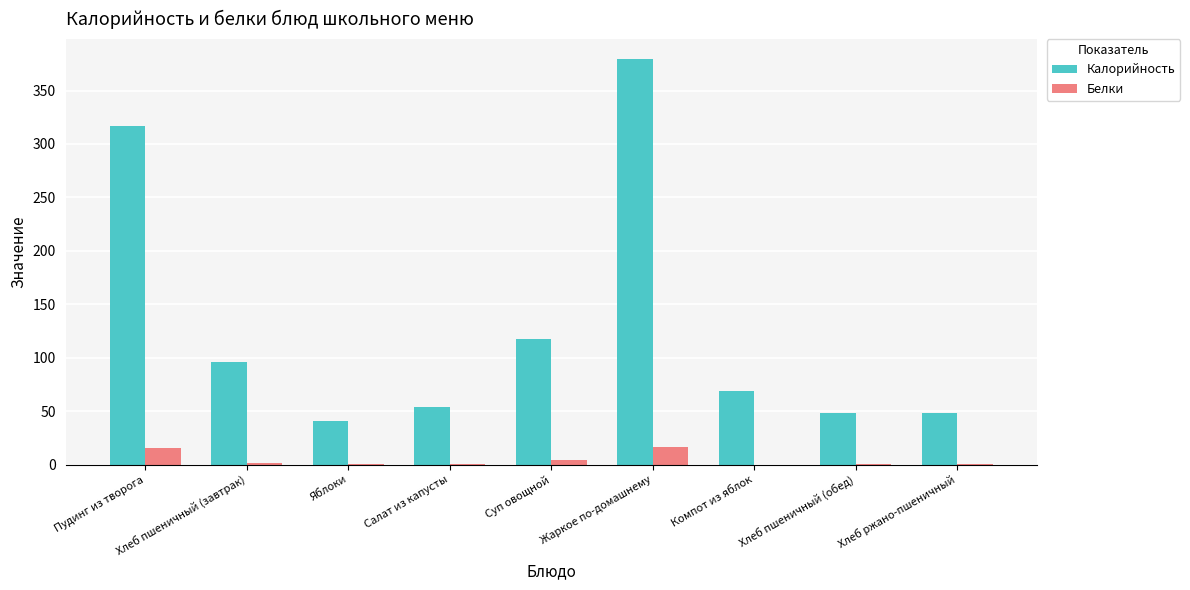

The value of Калорийность at Салат из капусты is 53.5. True or false?

True